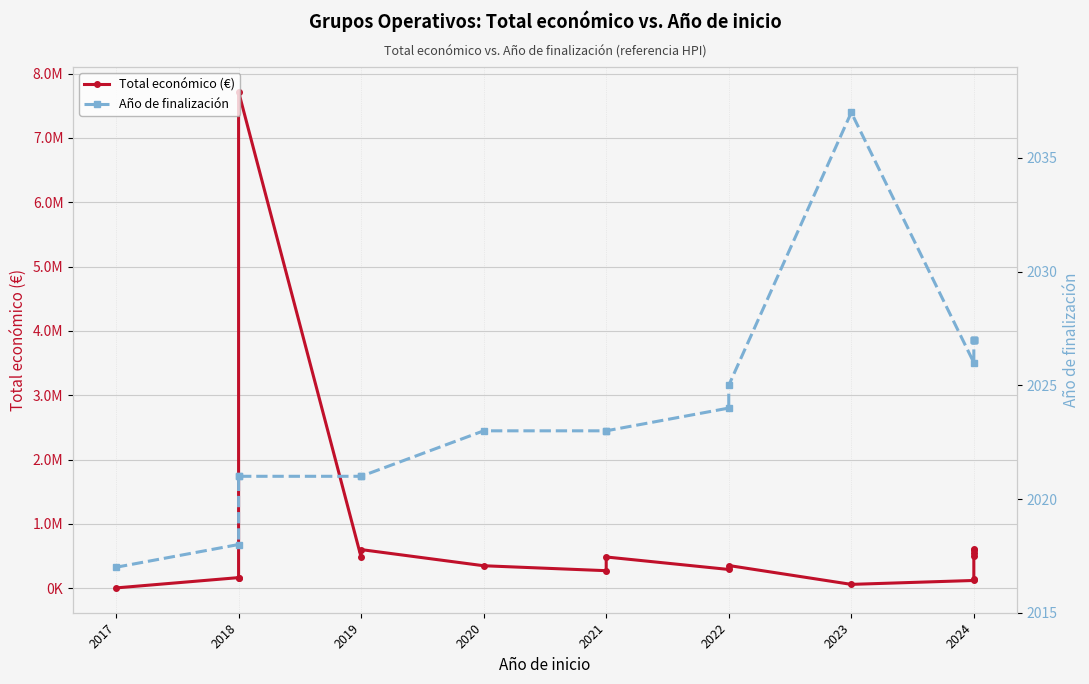

True or false: Total económico (€) has more than 0 points higher than both neighbors.

True